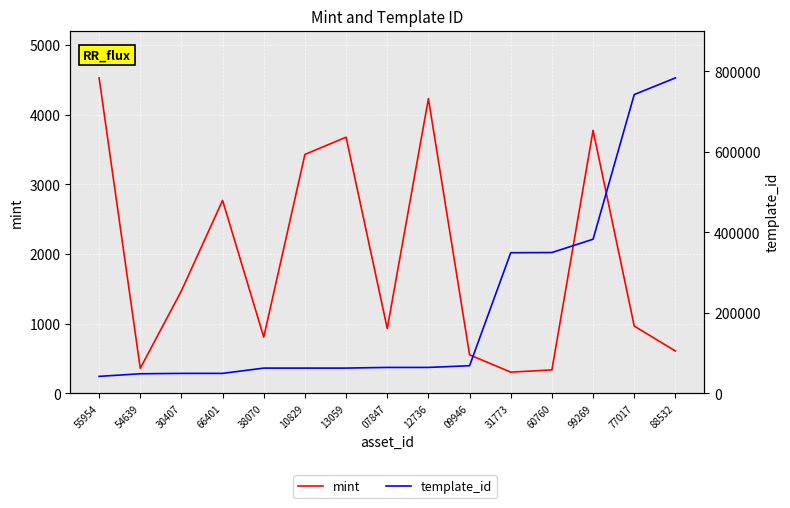

What is the difference between the maximum and second lowest values in the template_id series?

734777